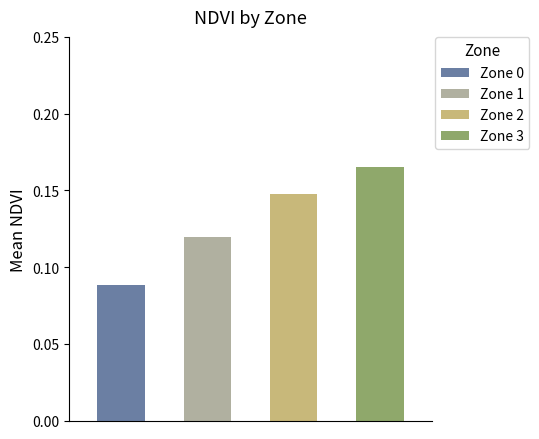

List the labels in order of value, largest first.

Zone 3, Zone 2, Zone 1, Zone 0